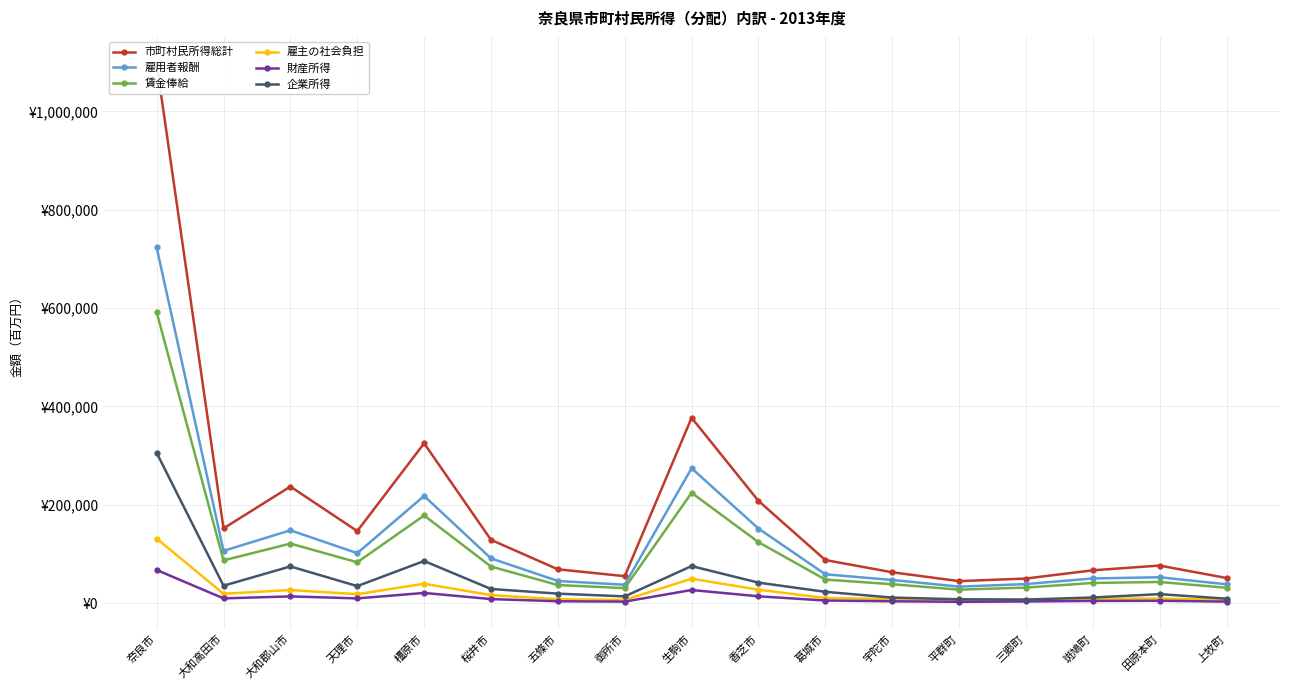

True or false: 財産所得 and 雇用者報酬 cross at least once.

False